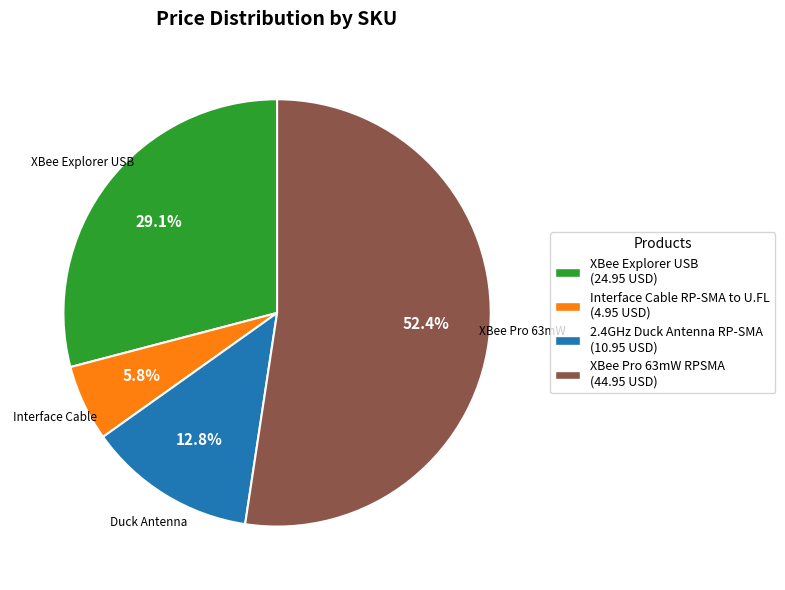

Do Interface Cable RP-SMA to U.FL and XBee Pro 63mW RPSMA together represent more than half of the pie?

Yes